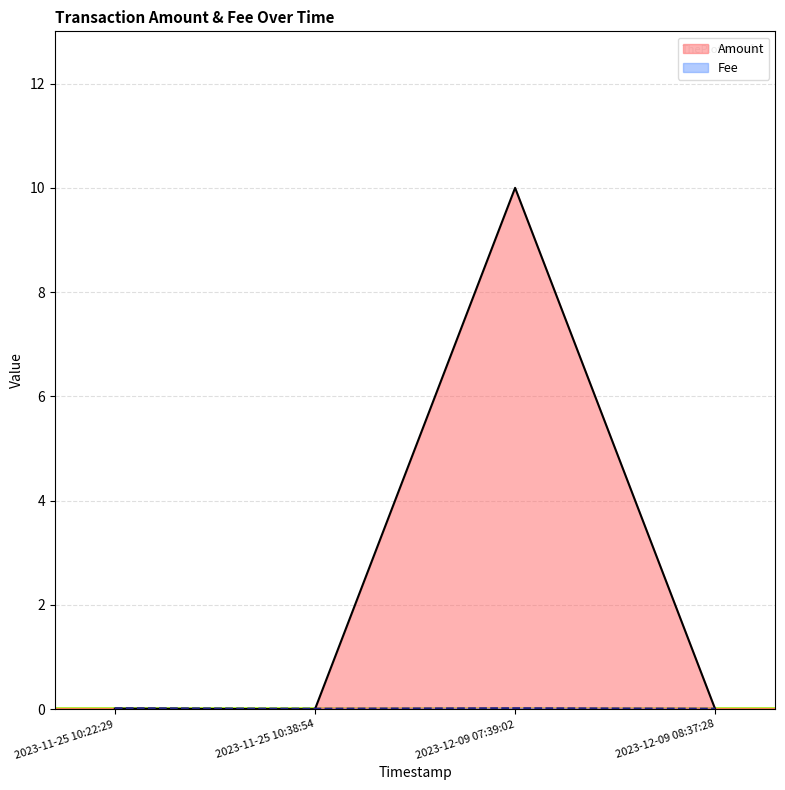

At which category is the sum across all series the highest?

2023-12-09 07:39:02